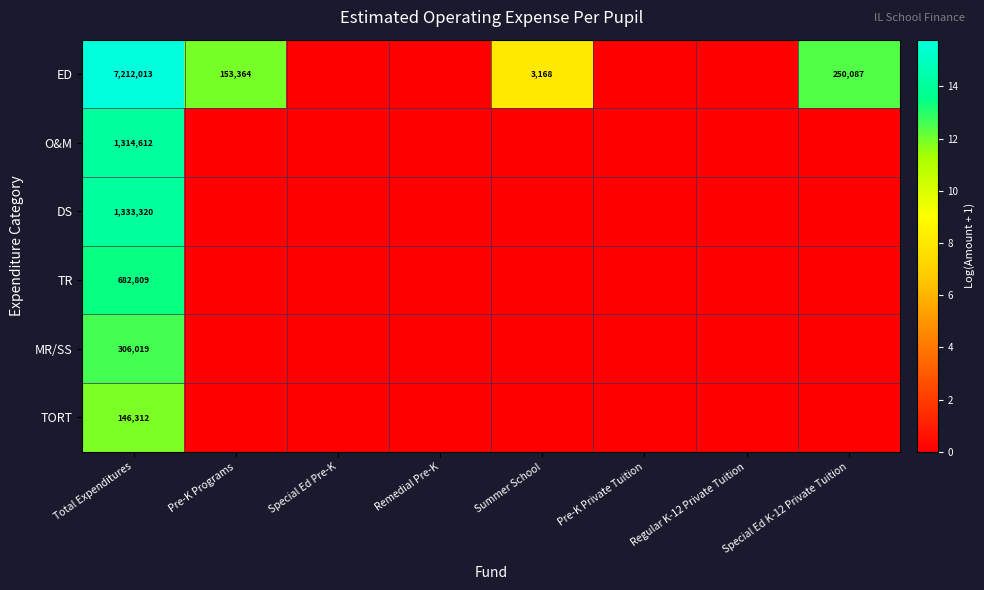

True or false: ED has a value of 3168 at Summer School.

True